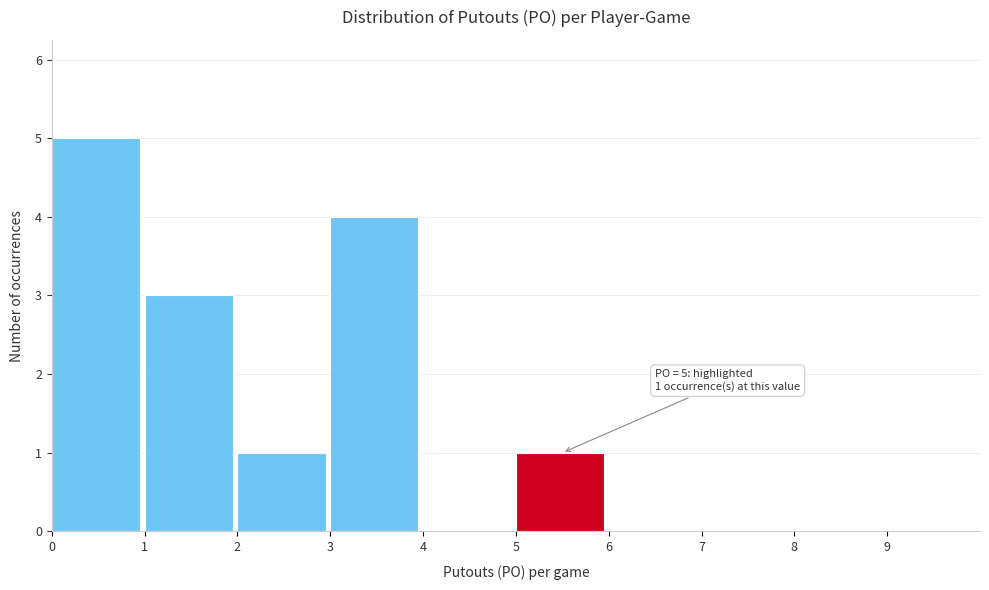

Which range on the x-axis has the tallest bar?

0 to 1